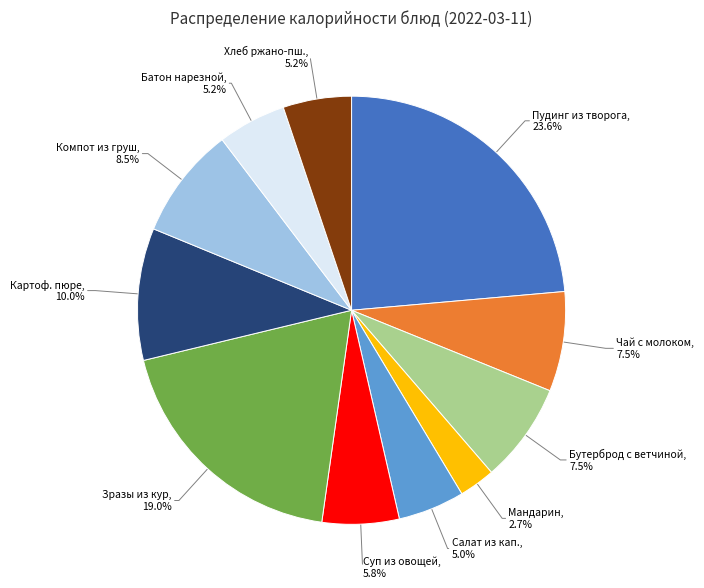

What percentage is NOT represented by Мандарин?

97.3%